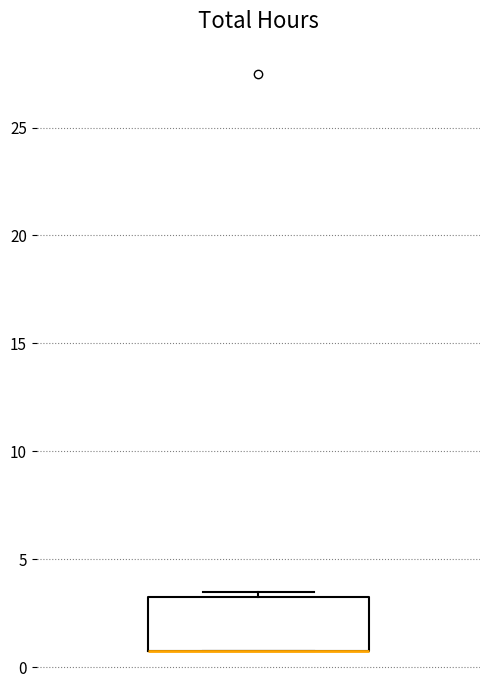

Read this box plot against the y-axis: the position of the median line, the range covered by the box, and the ends of both whiskers. The values are not printed on the chart, so give them approximately, as read against the axis.

median 1.0 (drawn on the box's lower edge), box 1.0 to 3.5, whiskers 1.0 to 3.5 (just above the box's upper edge)